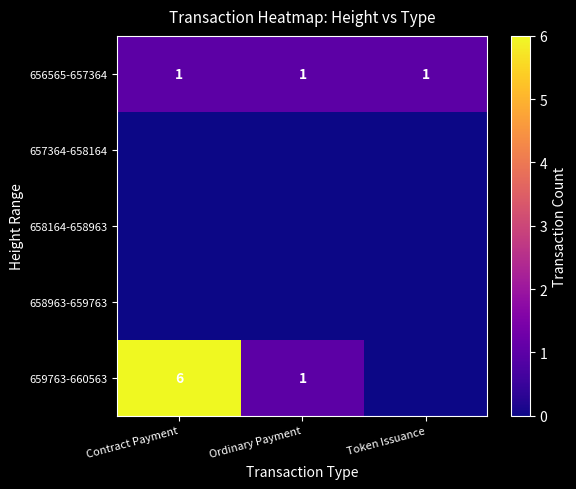

Which category has the lowest value across all series?

Contract Payment